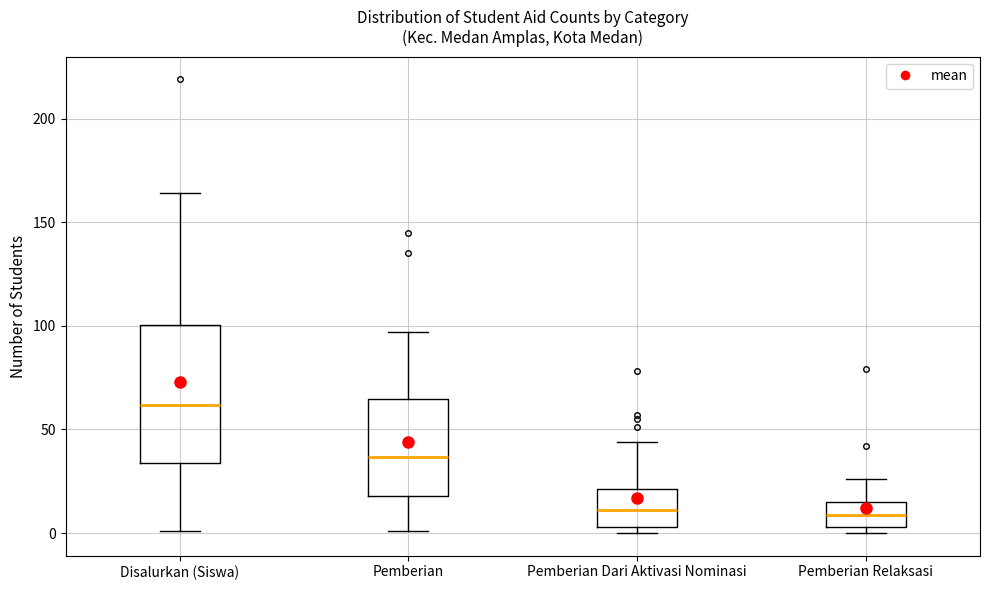

Reading left to right, transcribe this box plot: for each box, give where its median line is, the range the box spans, and where its two whiskers end, as read against the y-axis. The values are not printed on the chart, so give them approximately, as read against the axis.

Disalurkan (Siswa): median 60, box 35 to 100, whiskers 0 to 165
Pemberian: median 35, box 20 to 65, whiskers 0 to 95
Pemberian Dari Aktivasi Nominasi: median 10, box 5 to 20, whiskers 0 to 45
Pemberian Relaksasi: median 10, box 5 to 15, whiskers 0 to 25